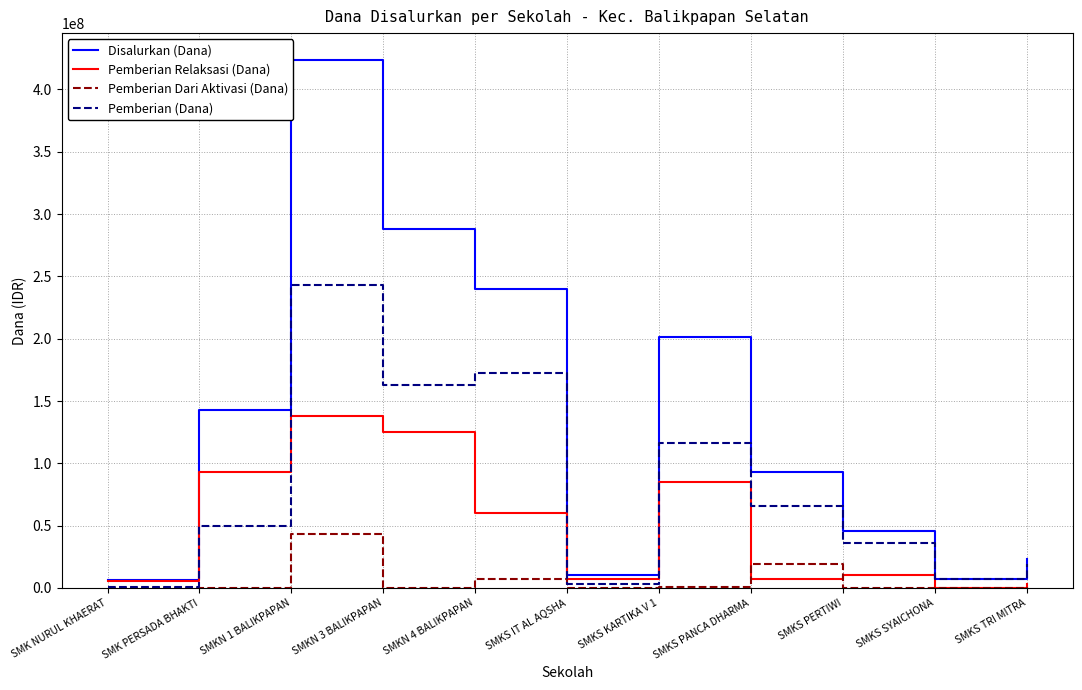

In Pemberian (Dana), how many points are lower than both neighbors (excluding endpoints)?

3